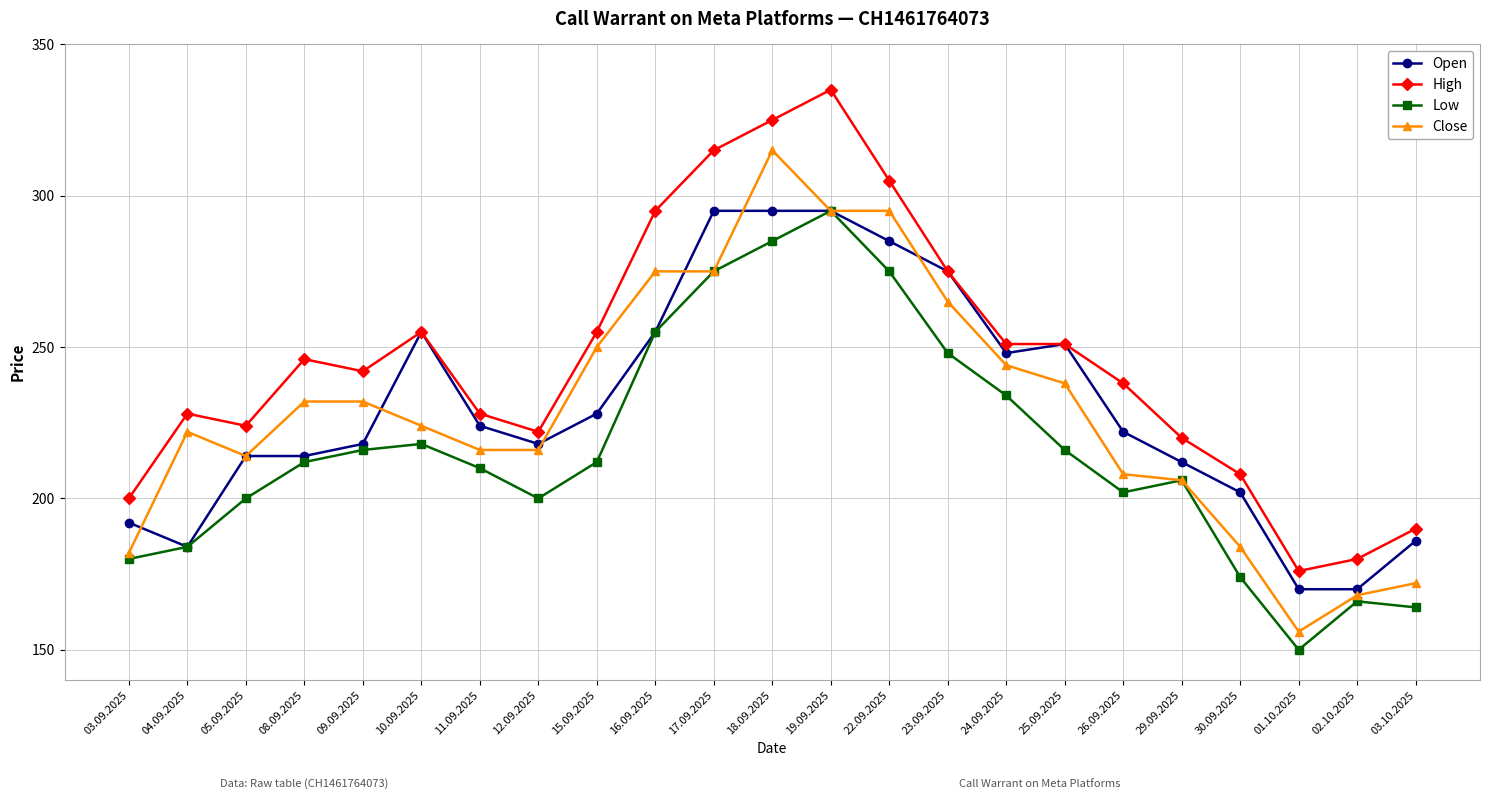

What is the total value across all series at 03.09.2025?

754